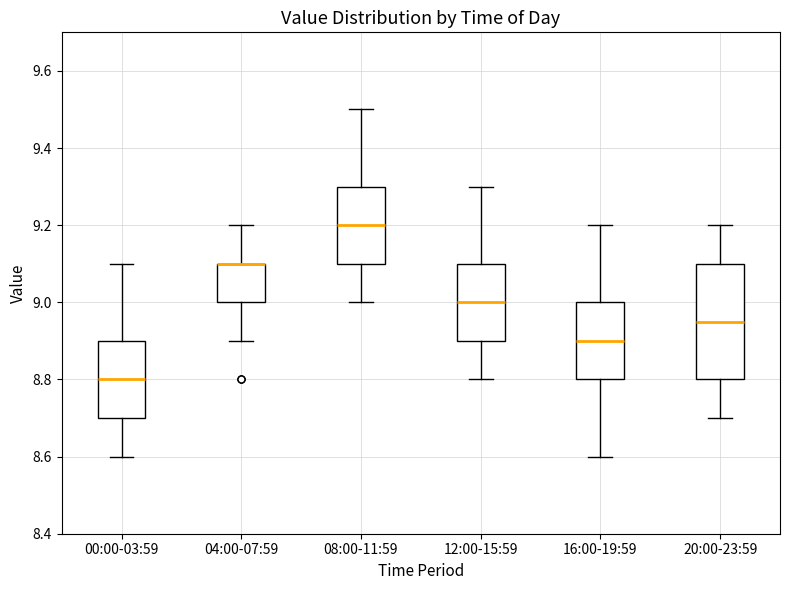

Comparing the boxes themselves (not the whiskers), which one is the tallest?

20:00-23:59